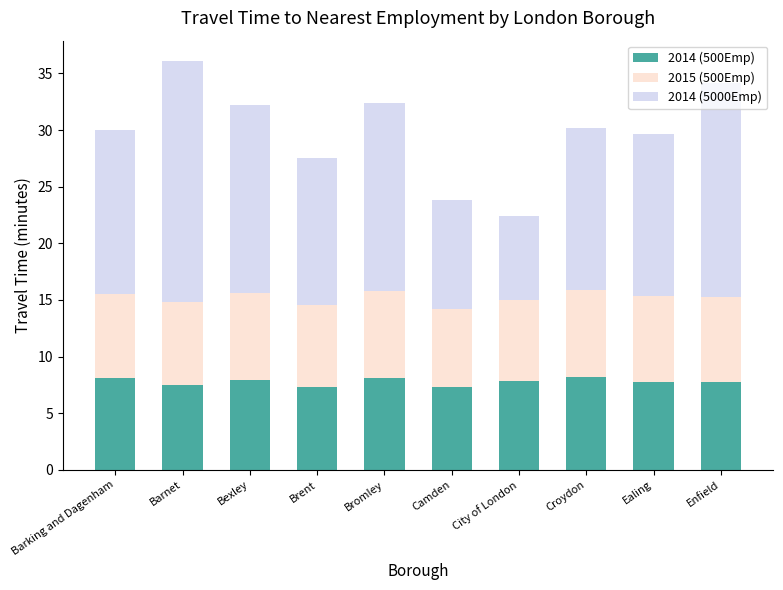

What are all the series names shown in the legend?

2014 (500Emp), 2015 (500Emp), 2014 (5000Emp)